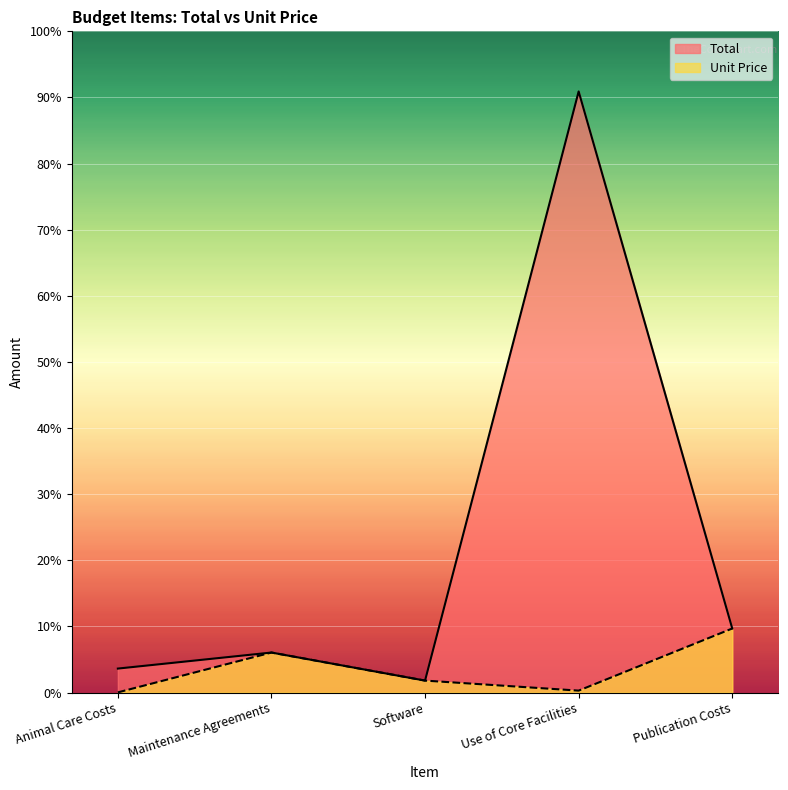

What position from the left is Animal Care Costs?

1